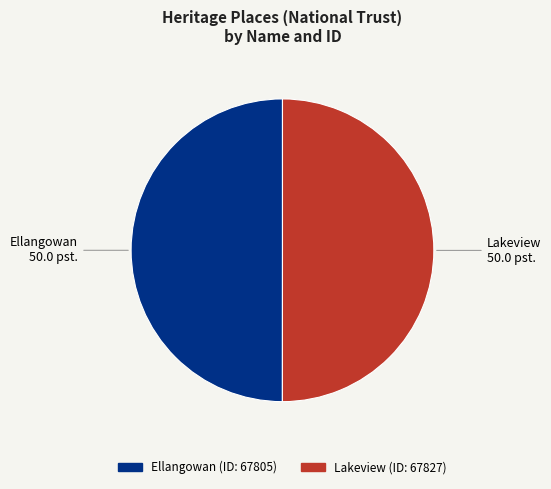

The Ellangowan slice represents 50% of the pie. True or false?

True